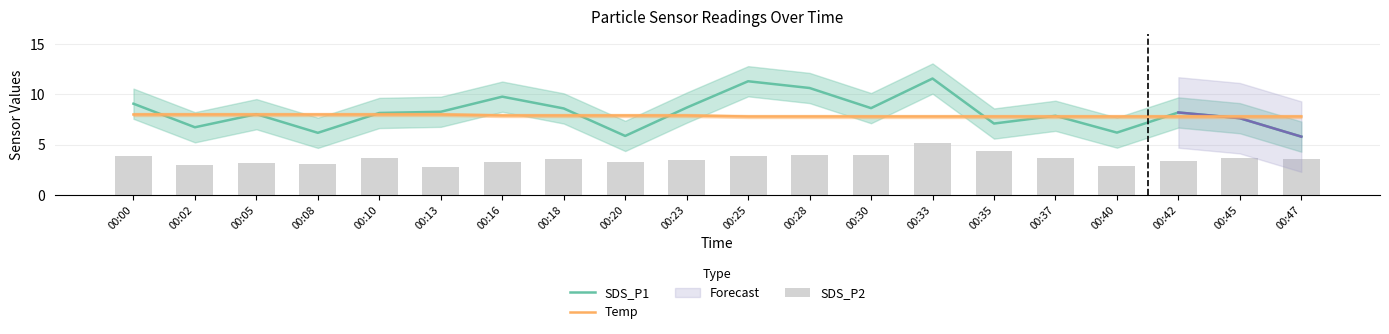

Reading right to left, transcribe all the data shown in this chart.

SDS_P1: 00:47=5.8	00:45=7.6	00:42=8.2	00:40=6.2	00:37=7.9	00:35=7.1	00:33=11.6	00:30=8.6	00:28=10.6	00:25=11.3	00:23=8.7	00:20=5.9	00:18=8.6	00:16=9.8	00:13=8.3	00:10=8.2	00:08=6.2	00:05=8.0	00:02=6.7	00:00=9.1
Temp: 00:47=7.8	00:45=7.8	00:42=7.8	00:40=7.8	00:37=7.8	00:35=7.8	00:33=7.8	00:30=7.8	00:28=7.8	00:25=7.8	00:23=7.9	00:20=7.9	00:18=7.9	00:16=7.9	00:13=8.0	00:10=8.0	00:08=8.0	00:05=8.0	00:02=8.0	00:00=8.0
SDS_P2: 00:47=3.6	00:45=3.6	00:42=3.4	00:40=2.9	00:37=3.7	00:35=4.4	00:33=5.1	00:30=4.0	00:28=4.0	00:25=3.9	00:23=3.5	00:20=3.3	00:18=3.6	00:16=3.3	00:13=2.8	00:10=3.6	00:08=3.1	00:05=3.2	00:02=3.0	00:00=3.9